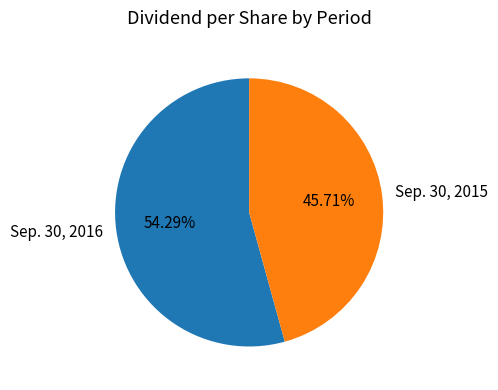

To the nearest percent, what percentage of the pie is Sep. 30, 2016?

54%